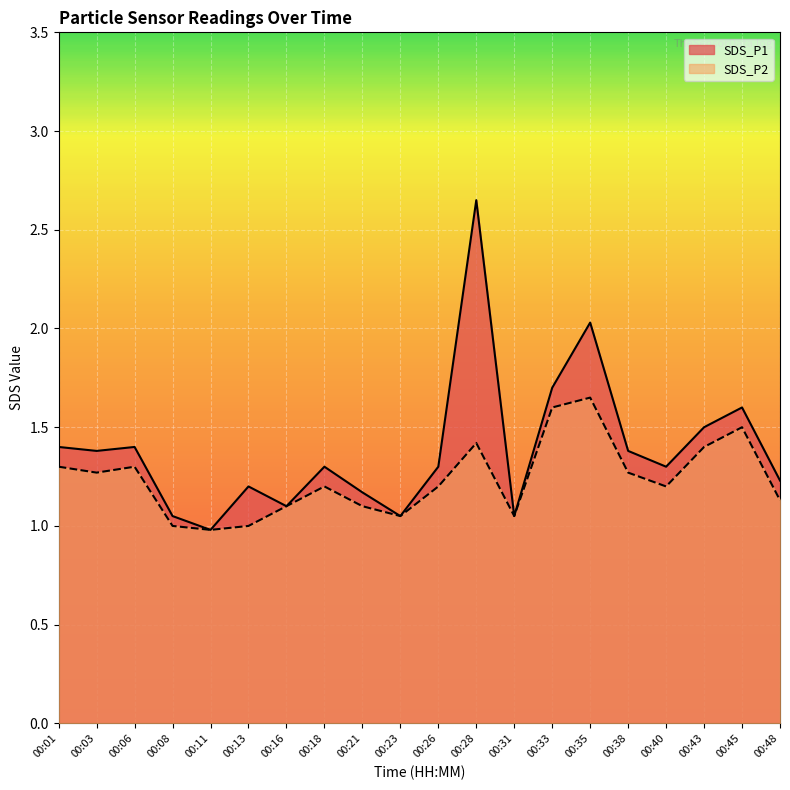

The SDS_P2 series shows 1.6 at 00:35. True or false?

True